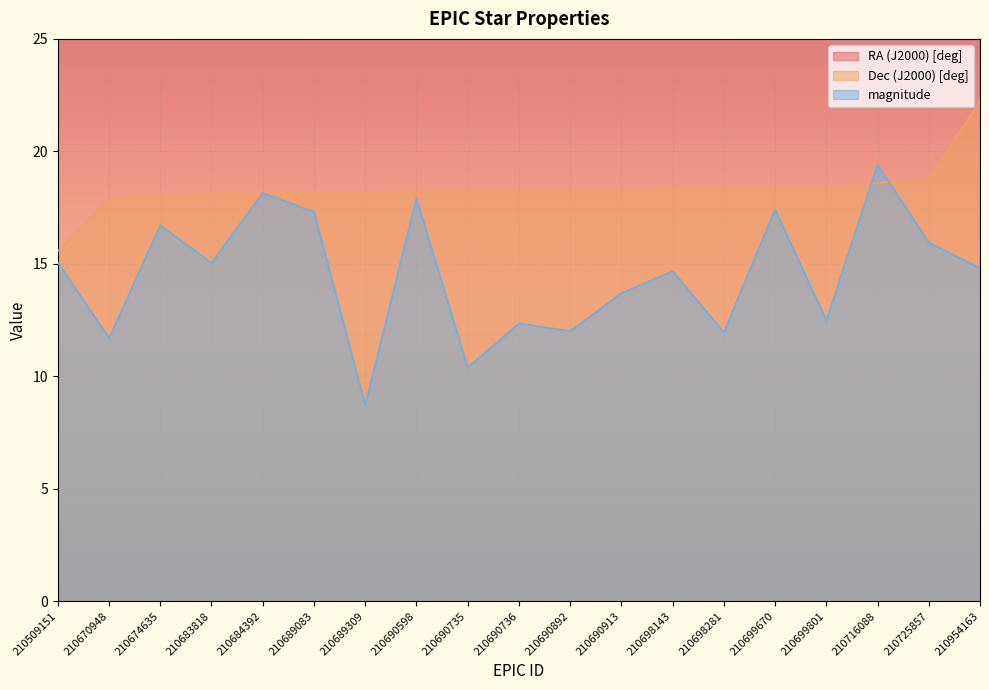

In magnitude, how many points are higher than both neighbors (excluding endpoints)?

7